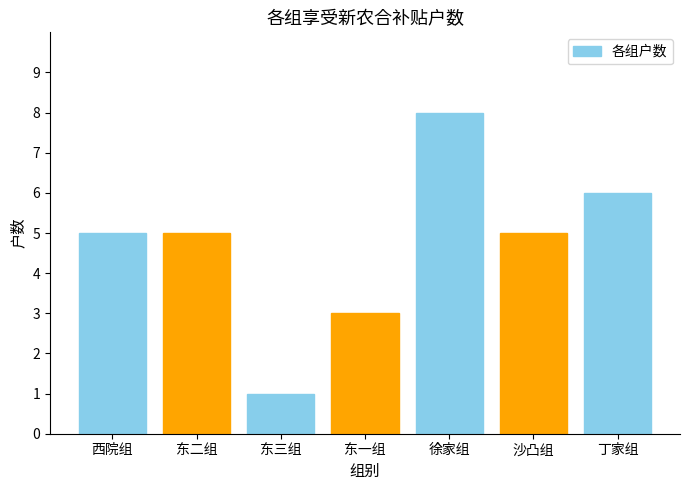

What is the label of the 2nd bar from the right?

沙凸组